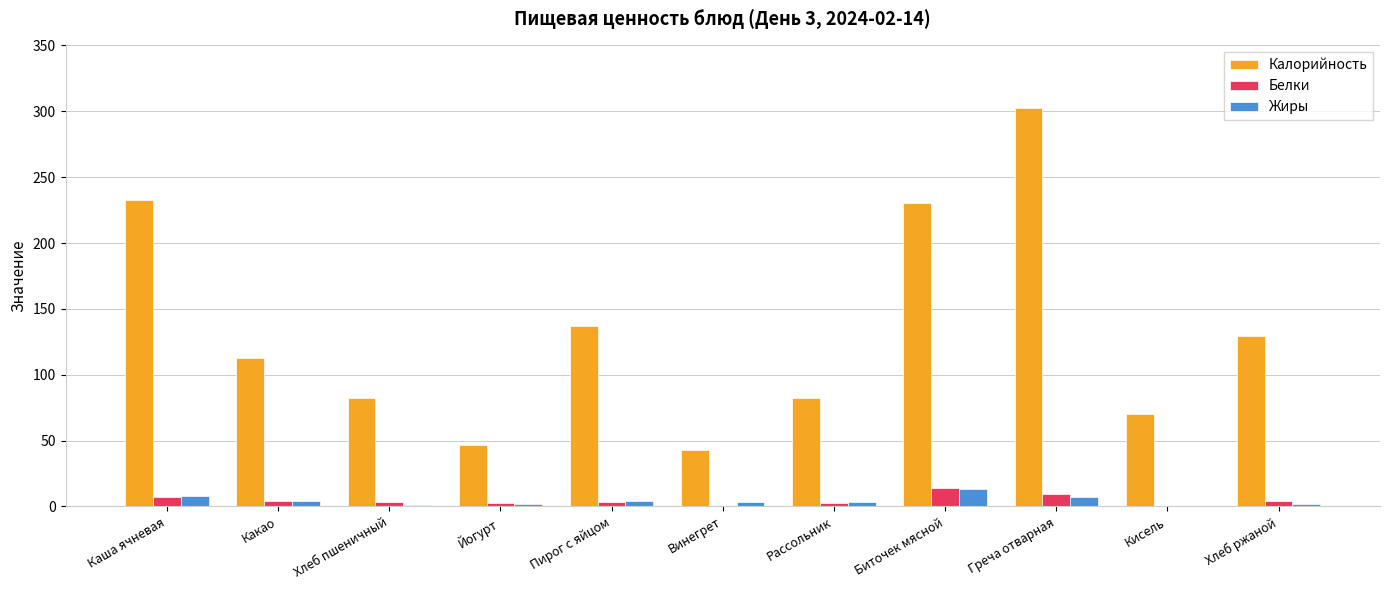

True or false: Калорийность has a value of 112.6 at Какао.

True